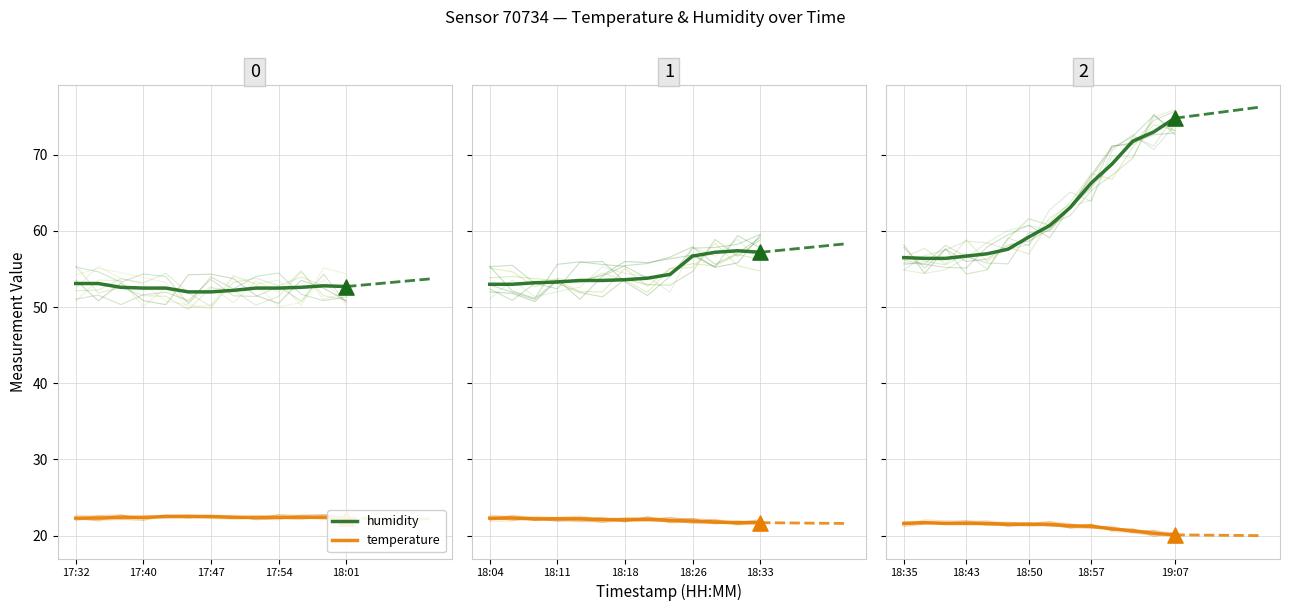

What are all the series names shown in the legend?

humidity, temperature